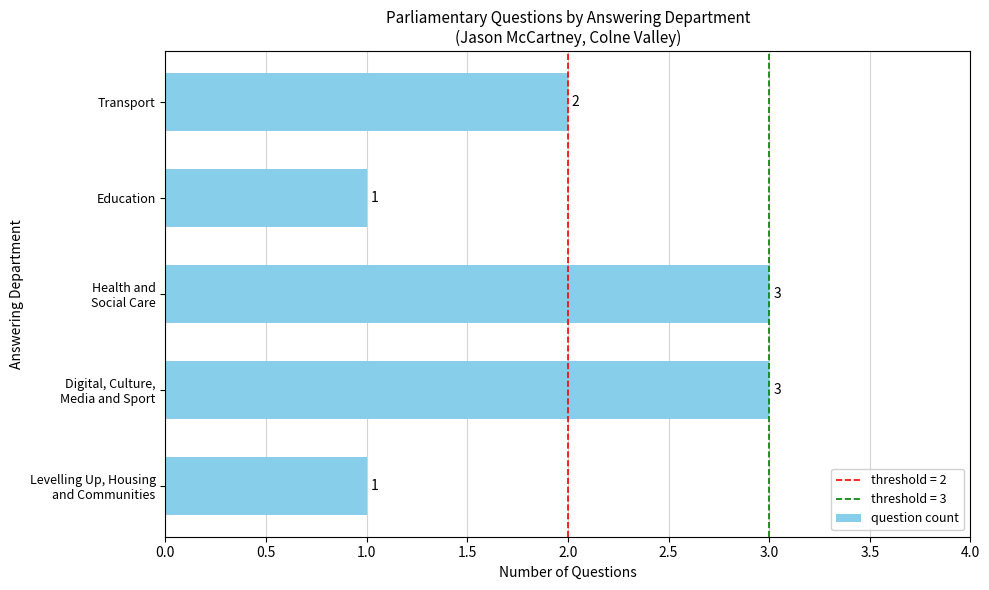

The value at Transport is 1. True or false?

False